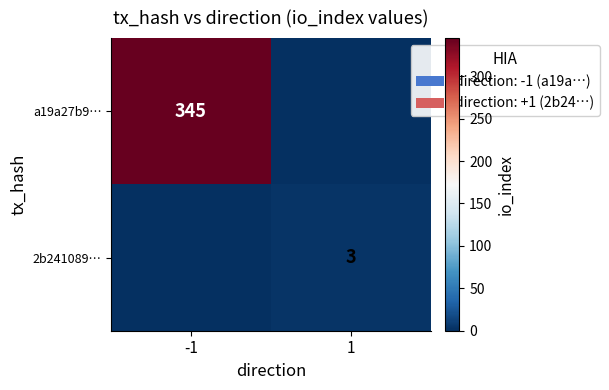

The a19a27b9… series shows 122 at -1. True or false?

False